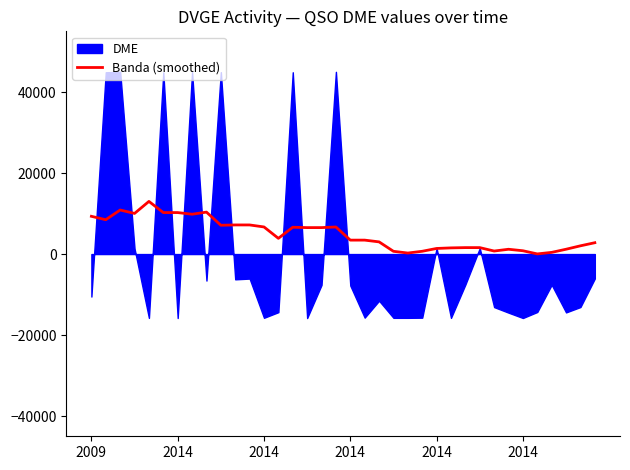

What is the difference between the maximum and minimum values?

12964.2